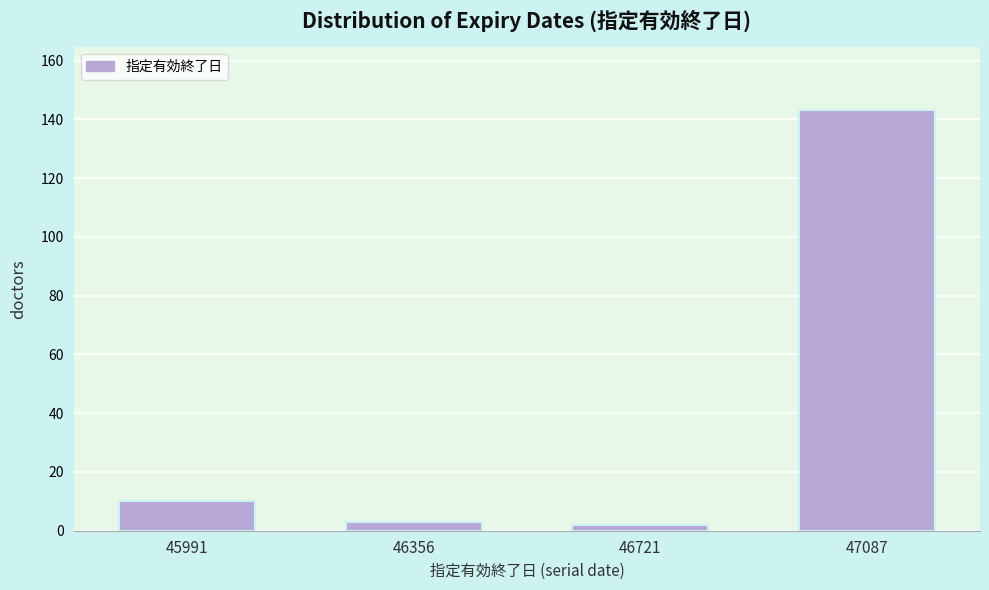

Reading right to left, transcribe all the data shown in this chart.

143	2	3	10